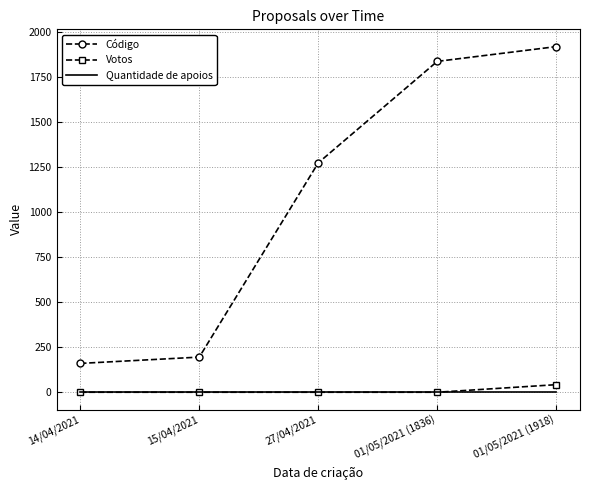

Reading left to right, list all the values displayed in this chart.

Código: 160	195	1273	1836	1918
Votos: 0	0	0	0	42
Quantidade de apoios: 0	0	0	0	0